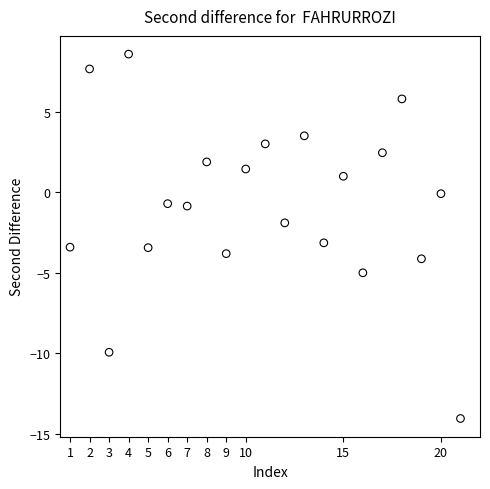

What is the range of X values (max minus min)?

20.0